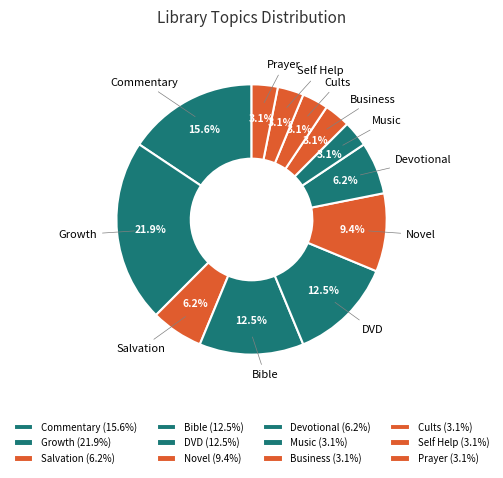

How much of the chart is everything except Bible?

87.5%